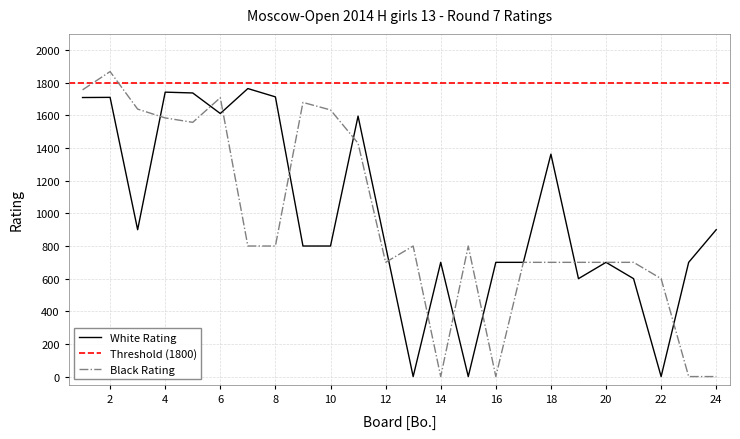

Which series has the widest spread of values?

Black Rating